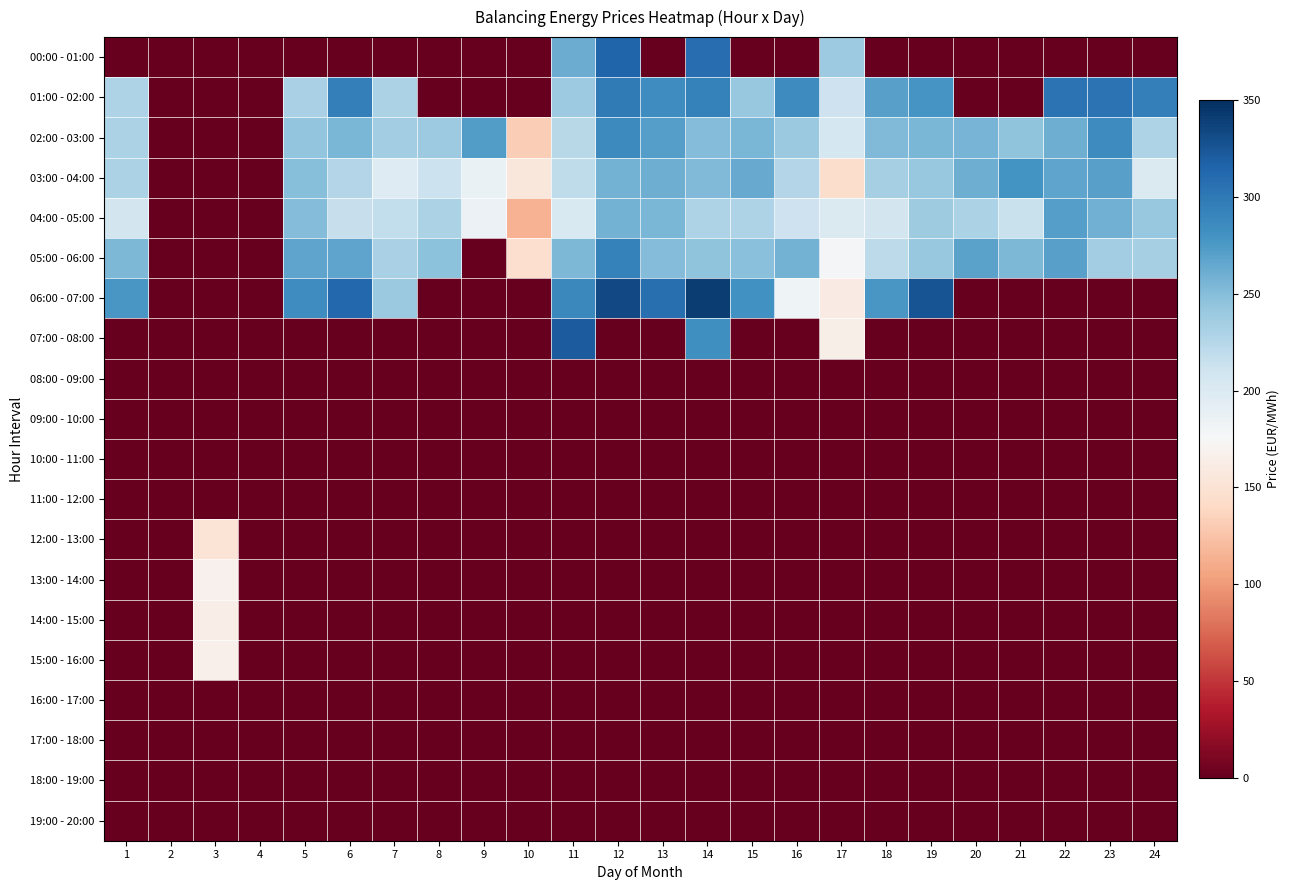

What is the spread (max minus min) of values at 3?

167.6